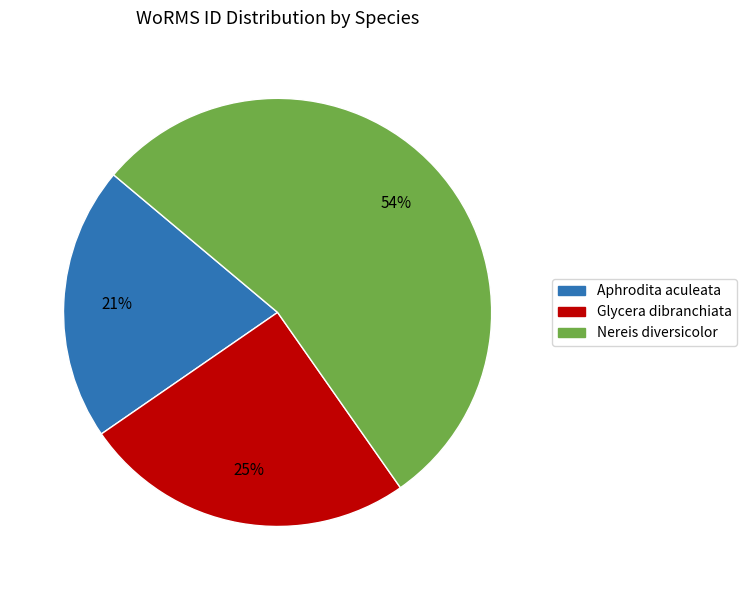

Do Aphrodita aculeata and Nereis diversicolor together represent more than half of the pie?

Yes